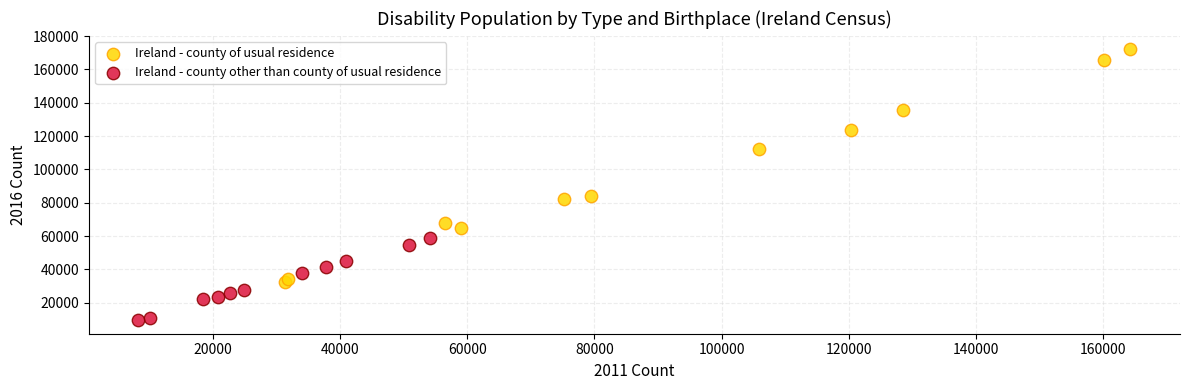

What are all the series names shown in the legend?

Ireland - county of usual residence, Ireland - county other than county of usual residence